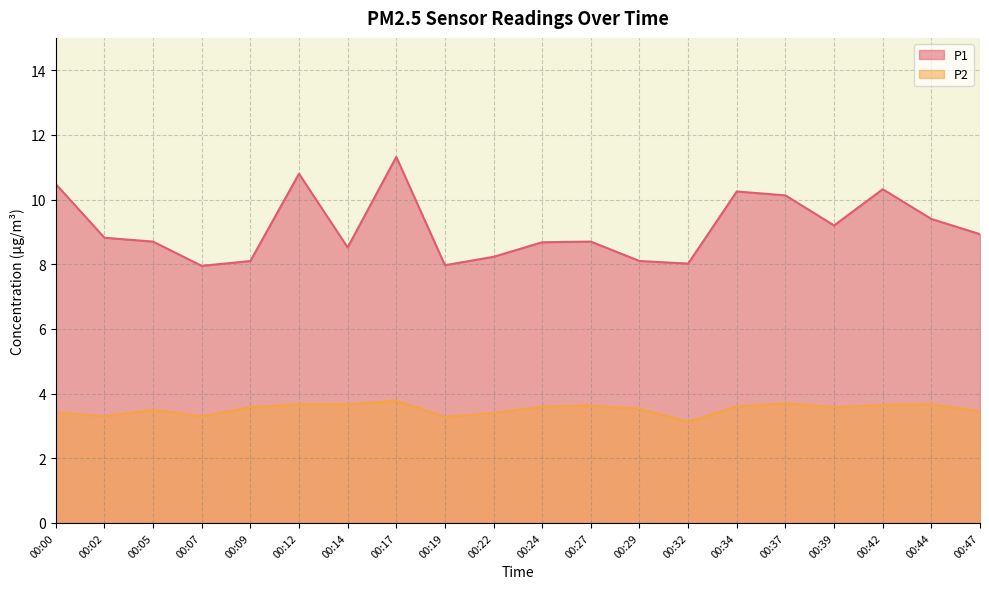

What is the value of the P2 point at the 2nd from the left?

3.3